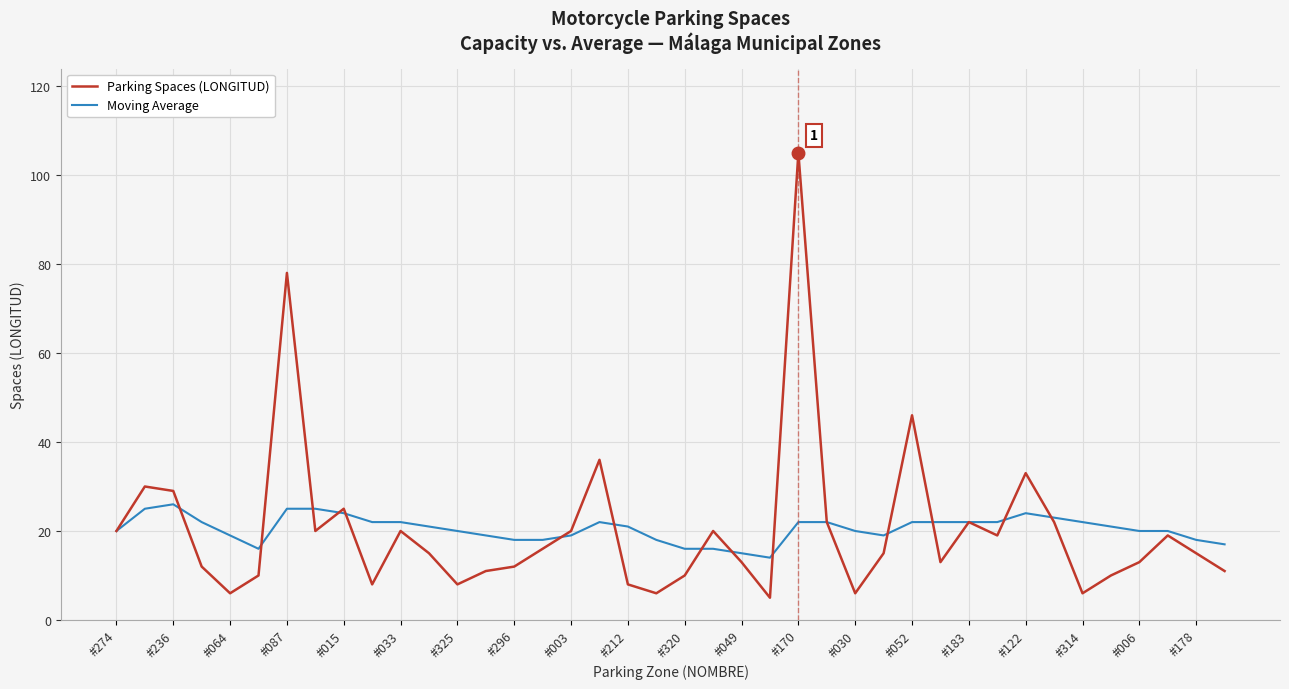

Reading left to right, transcribe all the data shown in this chart.

Parking Spaces (LONGITUD): 20	30	29	12	6	10	78	20	25	8	20	15	8	11	12	16	20	36	8	6	10	20	13	5	105	22	6	15	46	13	22	19	33	22	6	10	13	19	15	11
Moving Average: 20	25	26	22	19	16	25	25	24	22	22	21	20	19	18	18	19	22	21	18	16	16	15	14	22	22	20	19	22	22	22	22	24	23	22	21	20	20	18	17